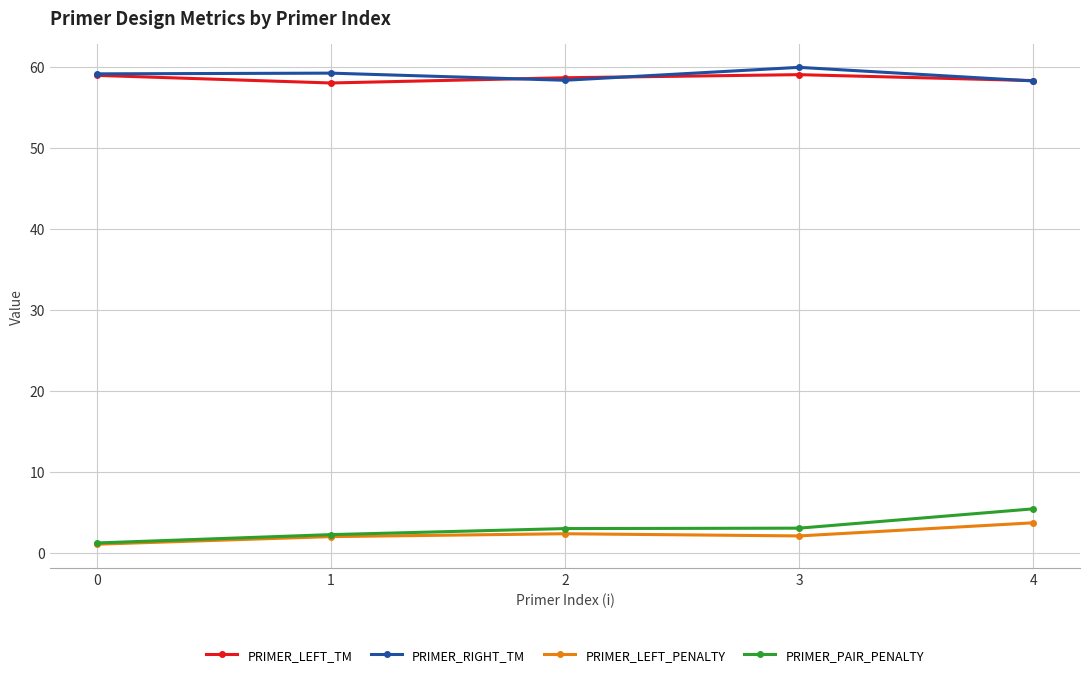

Which series changed the most between 0 and 3?

PRIMER_PAIR_PENALTY